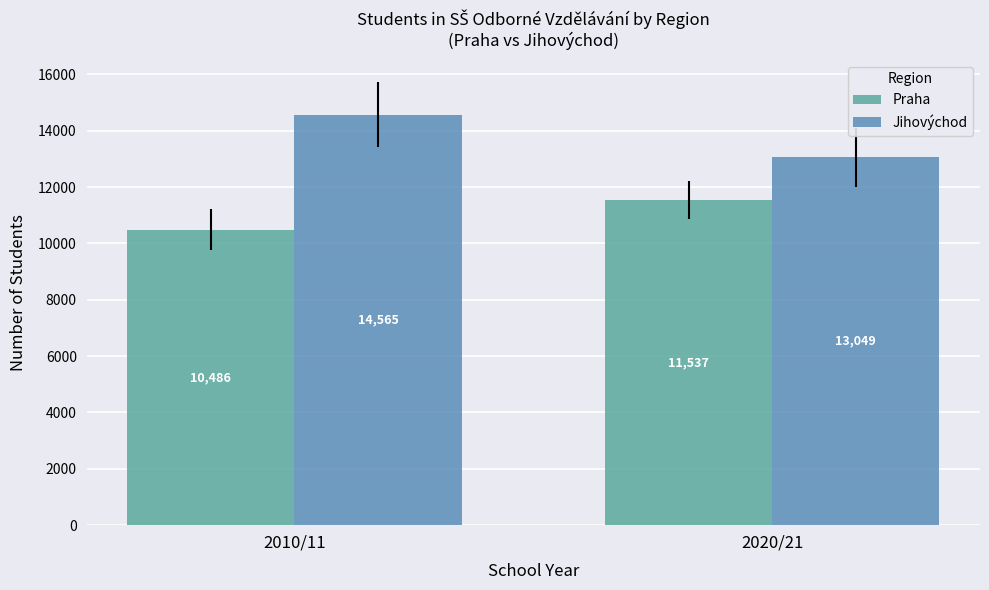

Does the chart contain stacked bars?

No